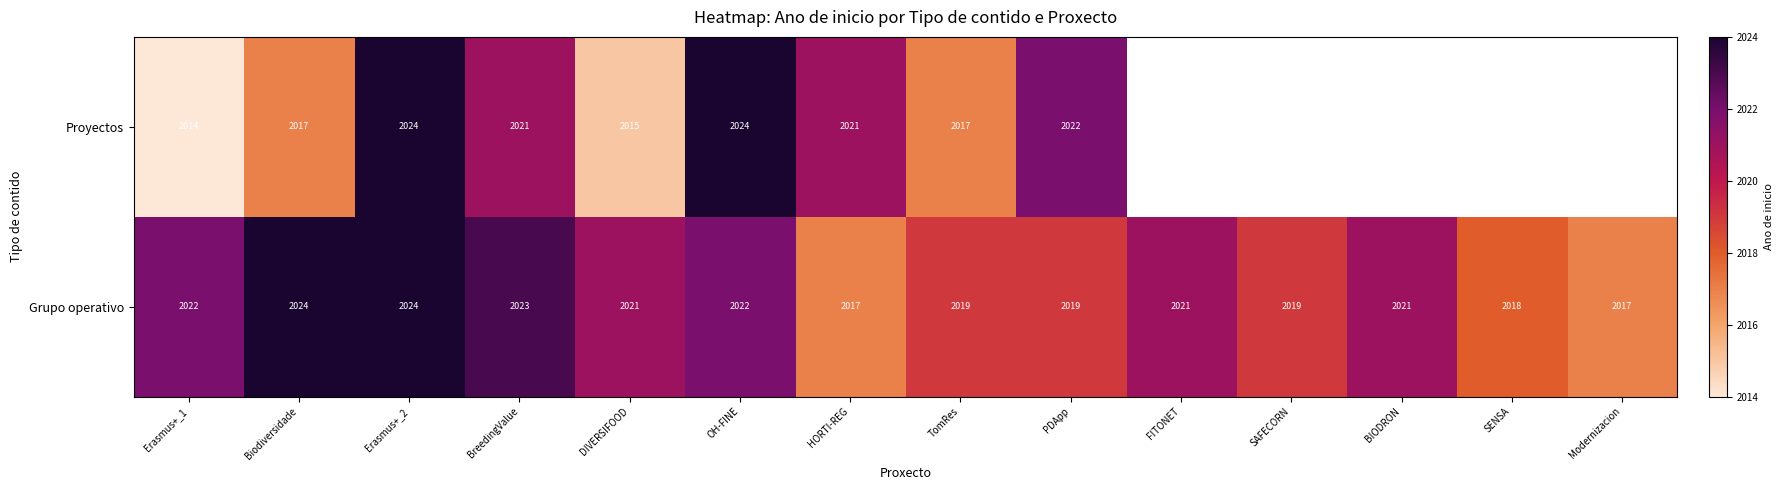

How many distinct data groups are displayed?

2